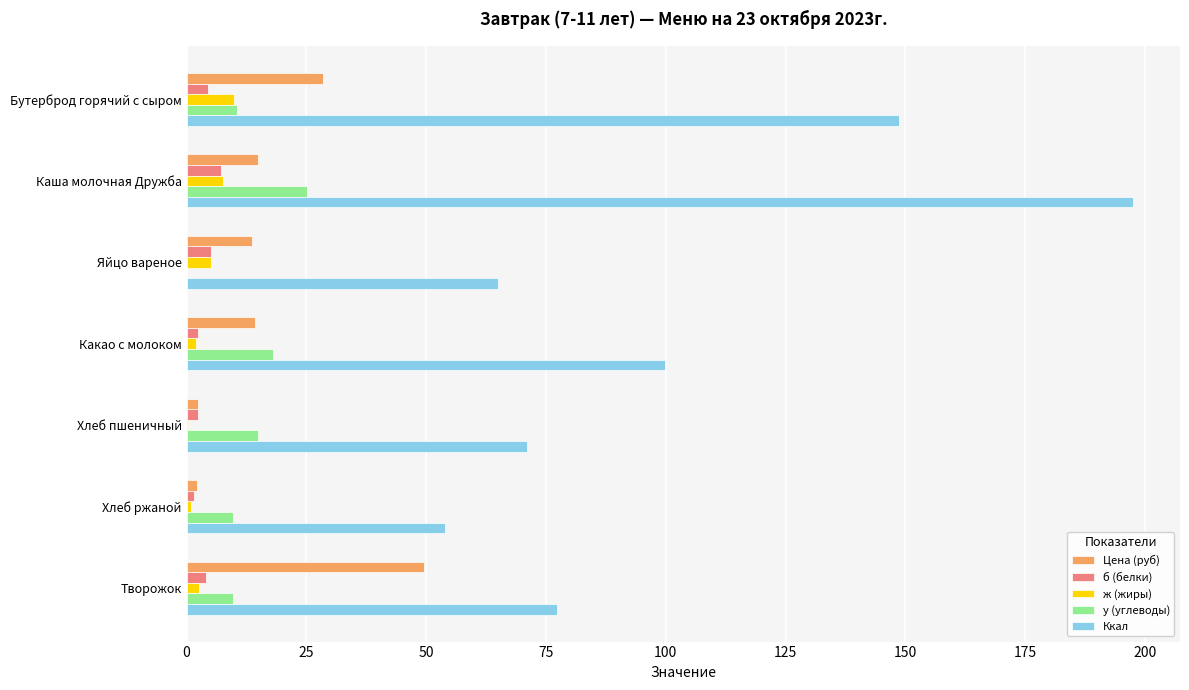

Read the б (белки) value at Каша молочная Дружба.

7.3